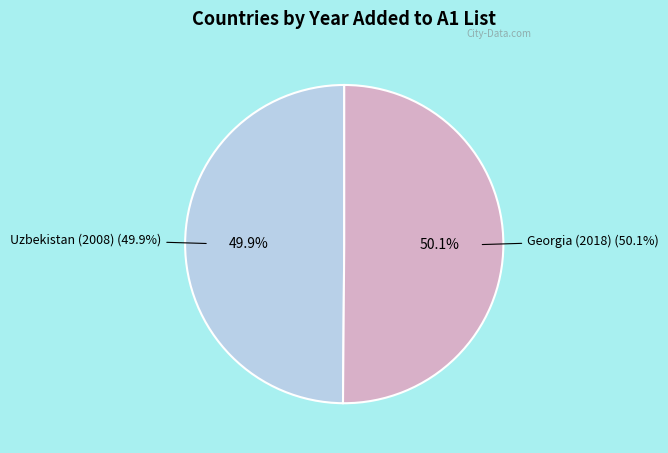

To the nearest percent, what is the combined percentage of Georgia (2018) and Uzbekistan (2008)?

100%